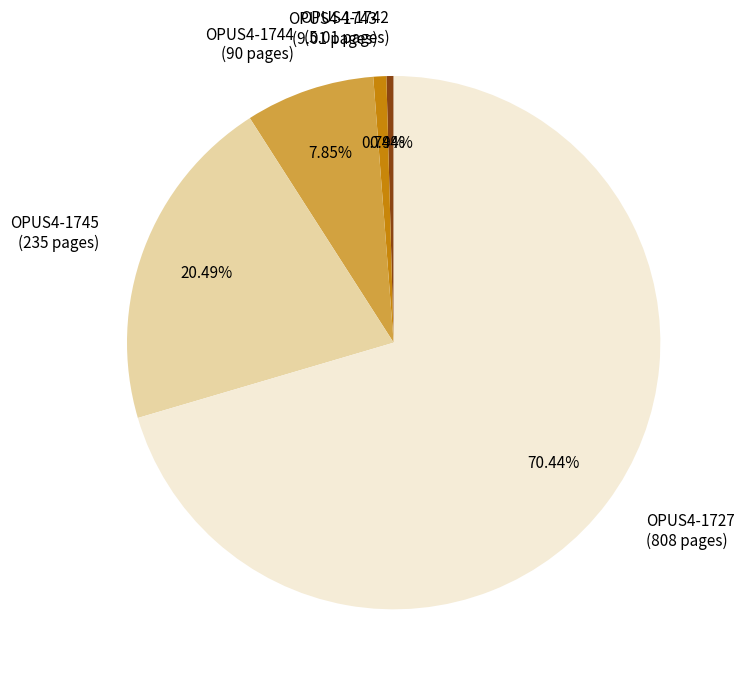

How many slices are in this pie chart?

5